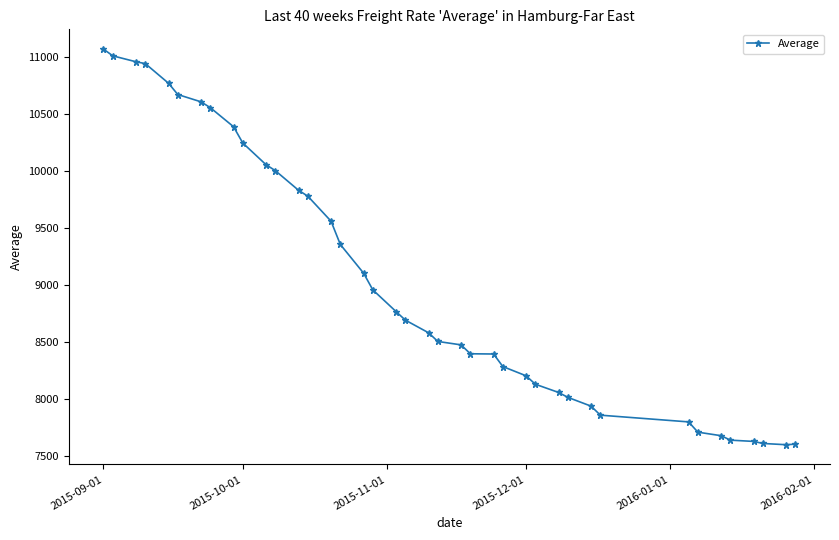

What is the minimum value shown in the chart?

7603